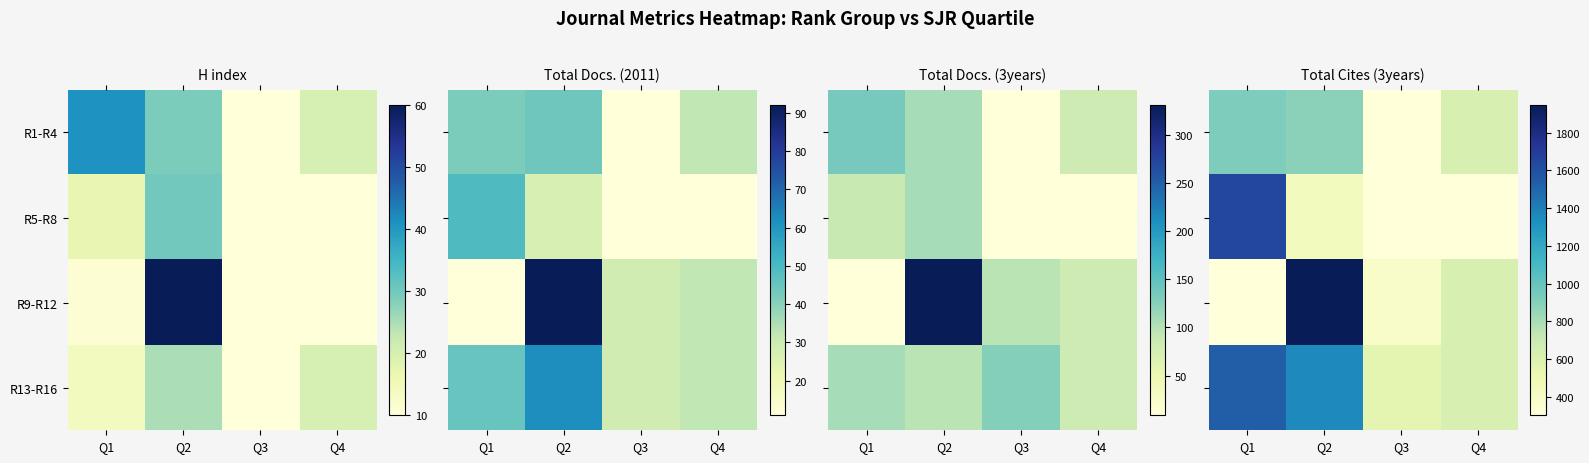

Where does the R13-R16 series first go above 1362?

Q1